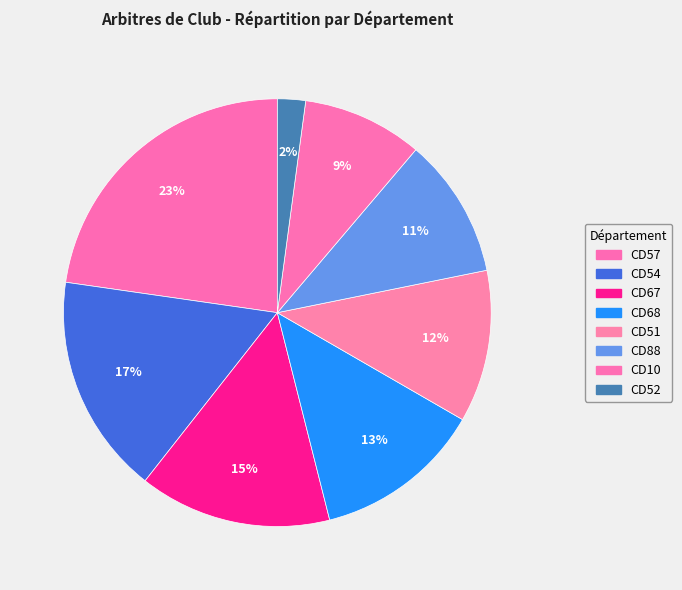

Which category has the biggest portion of the pie?

CD57